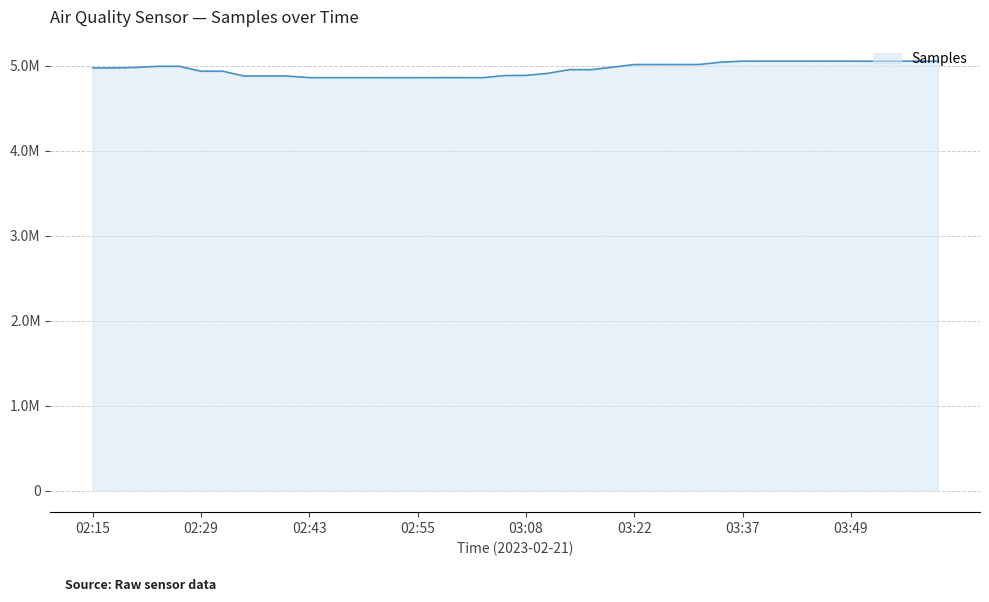

Is this an area chart (filled region under the line)?

Yes